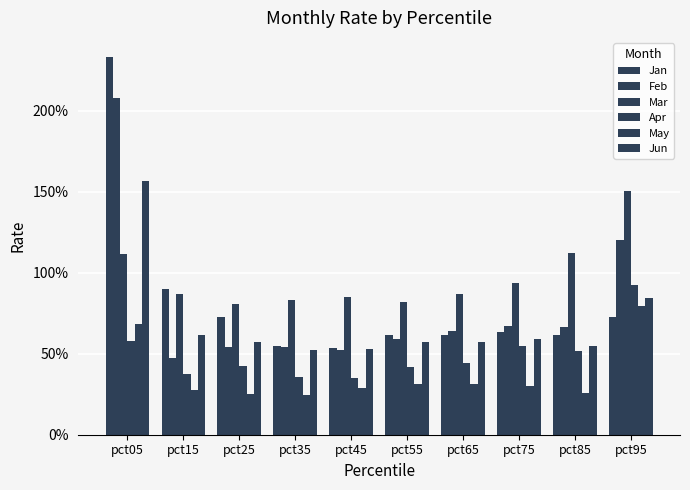

Is it true that Mar equals 1.5 at pct95?

True